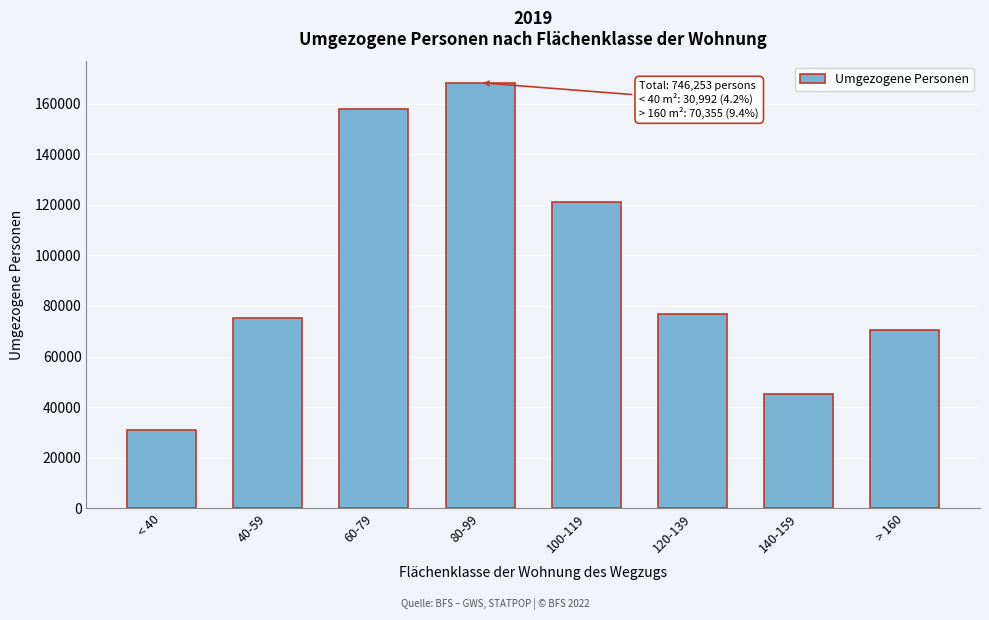

Reading left to right, what are all the values shown in this chart?

< 40=30992	40-59=75175	60-79=157978	80-99=168348	100-119=121205	120-139=76952	140-159=45248	> 160=70355